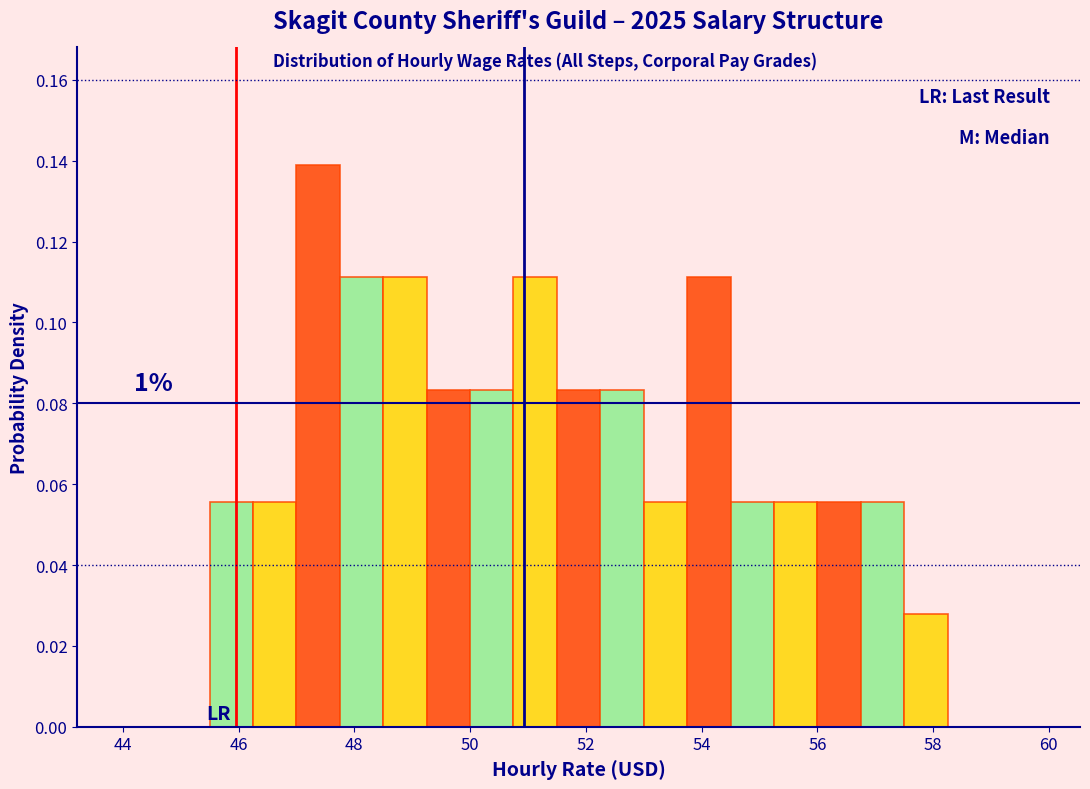

Read against the x-axis, roughly where is the centre of the tallest bar?

47.4